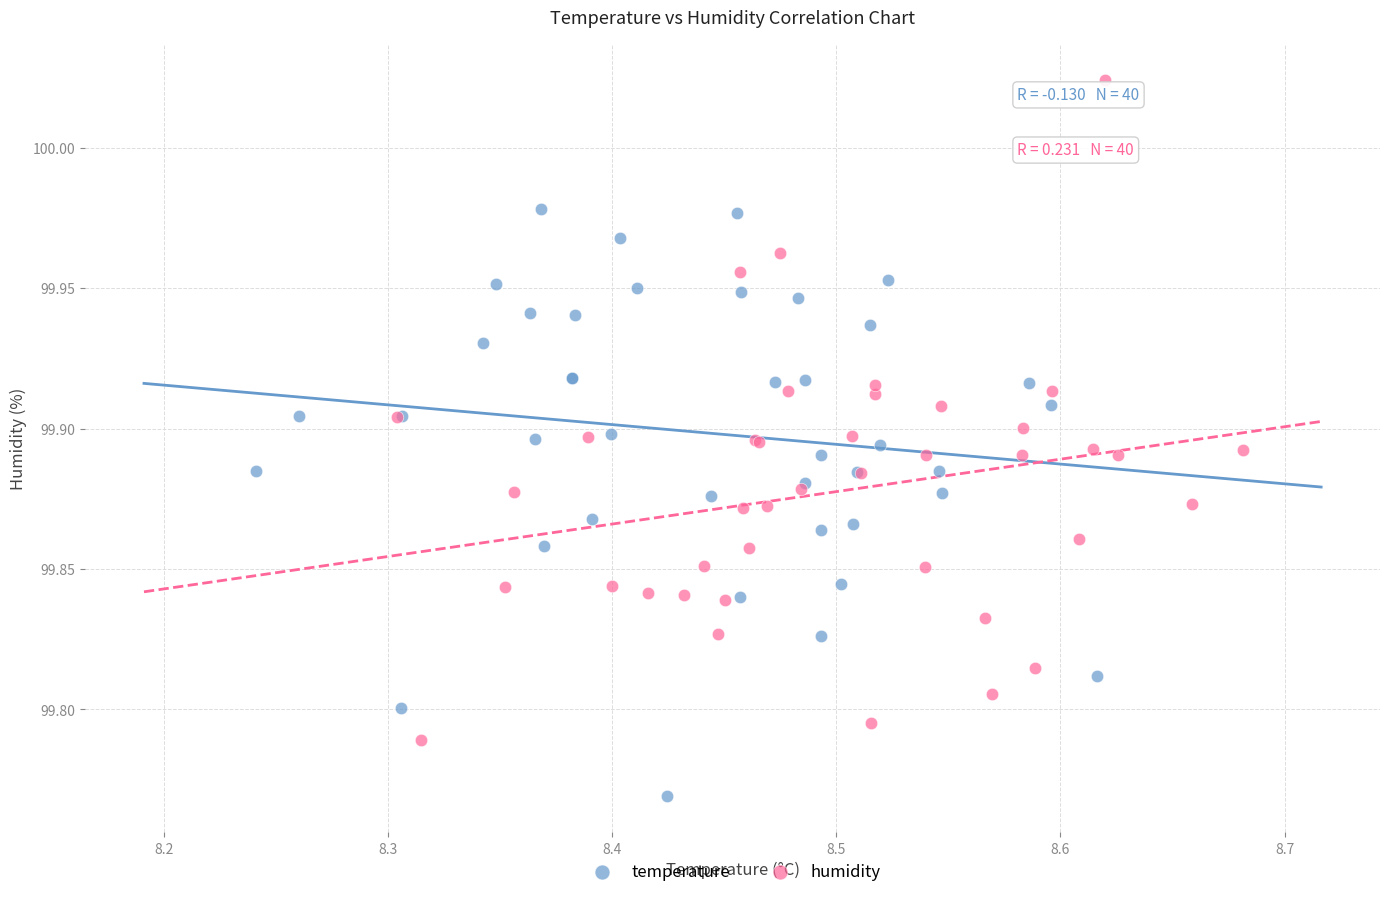

What are all the series names shown in the legend?

temperature, humidity